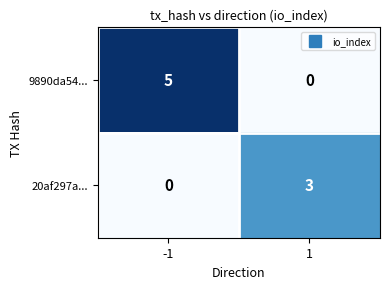

What is the difference between the 20af297a... values at -1 and 1?

3